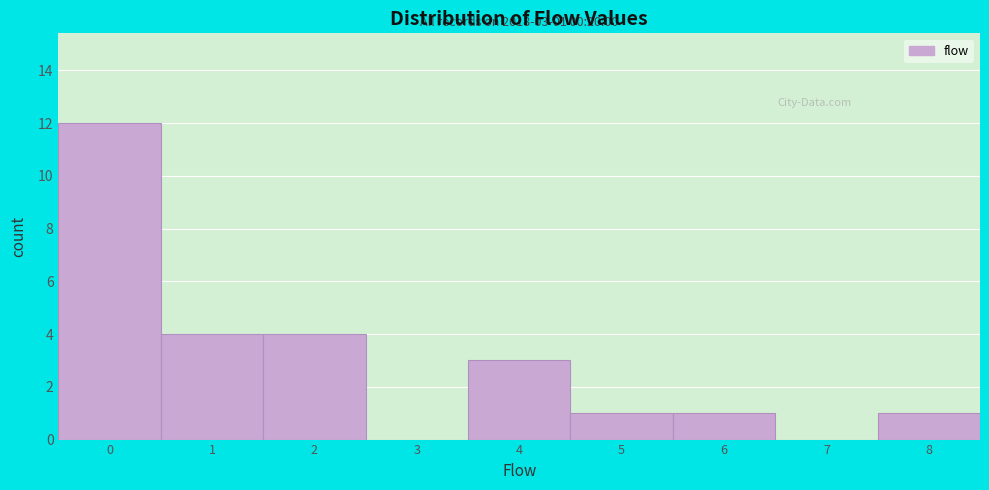

Reading right to left, extract all data points from this chart.

8=1	7=0	6=1	5=1	4=3	3=0	2=4	1=4	0=12